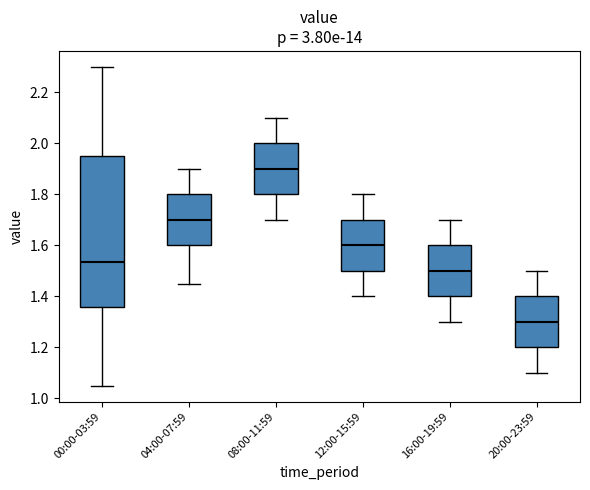

Where does the lower whisker of the box for 16:00-19:59 end on the y-axis? The values are not printed on the chart, so give them approximately, as read against the axis.

1.30